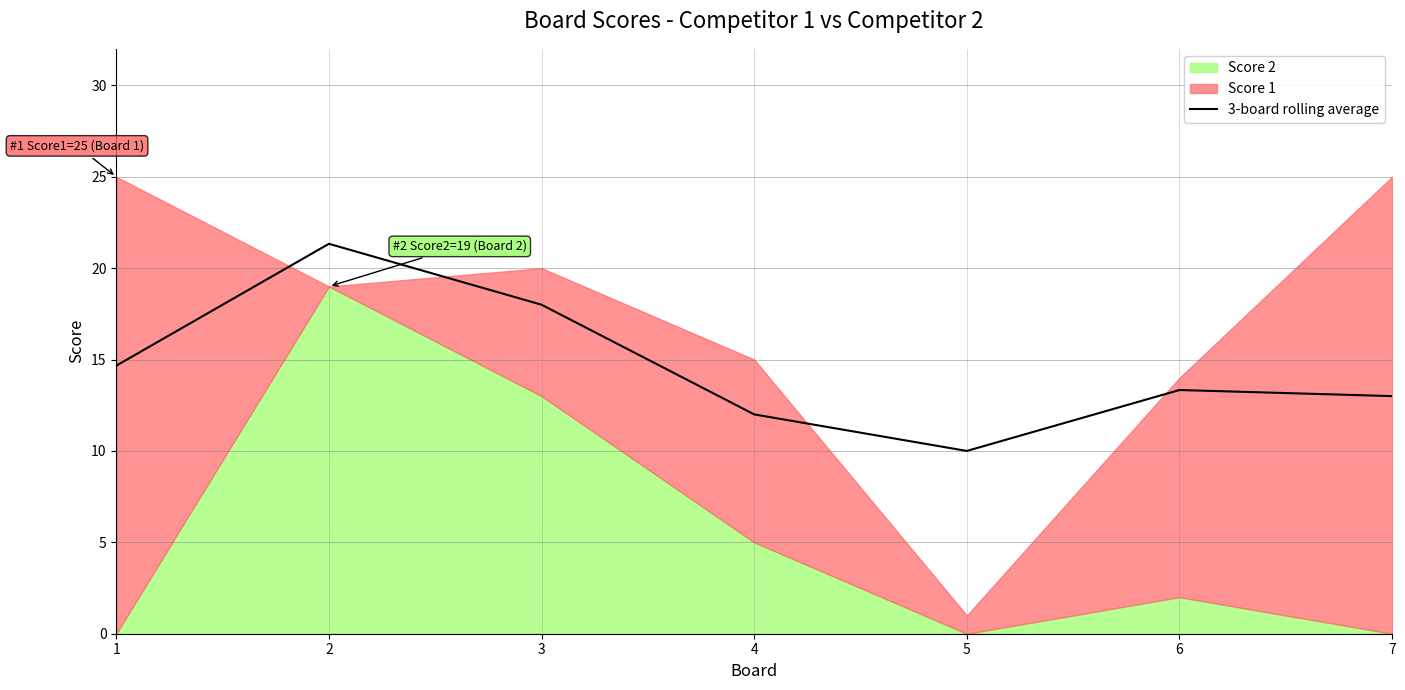

Count the number of categories in the chart.

7